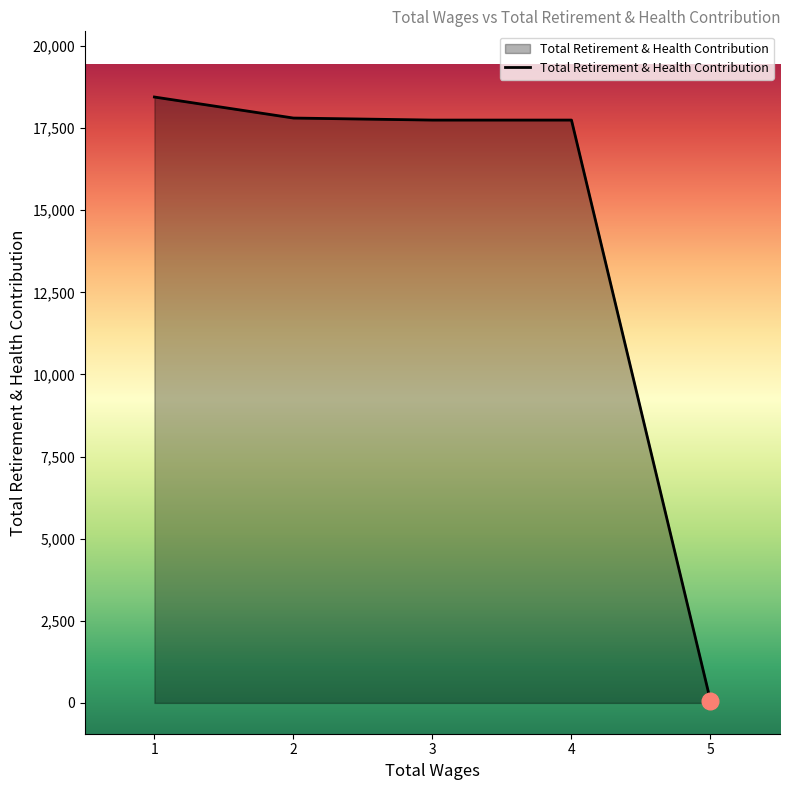

Is it true that the value at 4 is 6421?

False